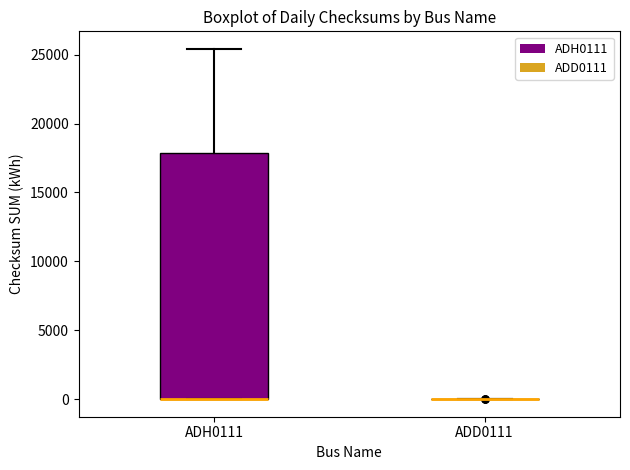

Where does the upper whisker of the box for ADH0111 end on the y-axis? The values are not printed on the chart, so give them approximately, as read against the axis.

25500